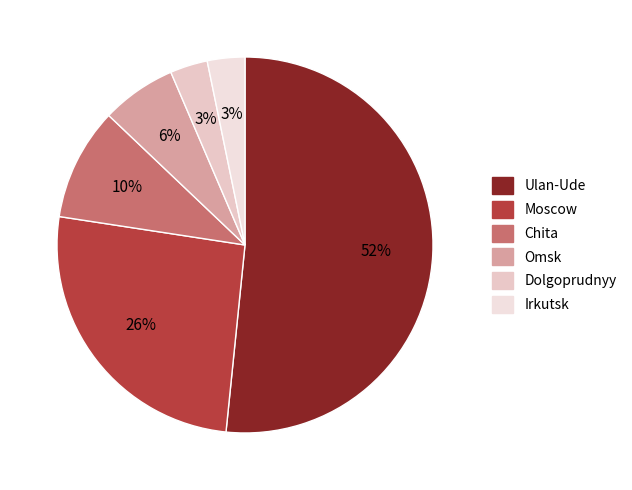

Is the sum of Moscow and Chita greater than half?

No